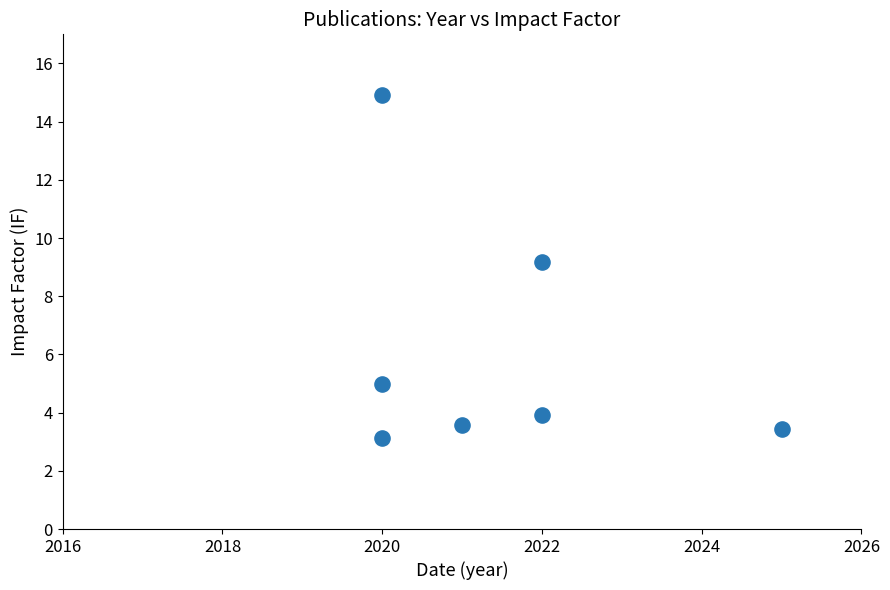

What is the average Y value?

6.2